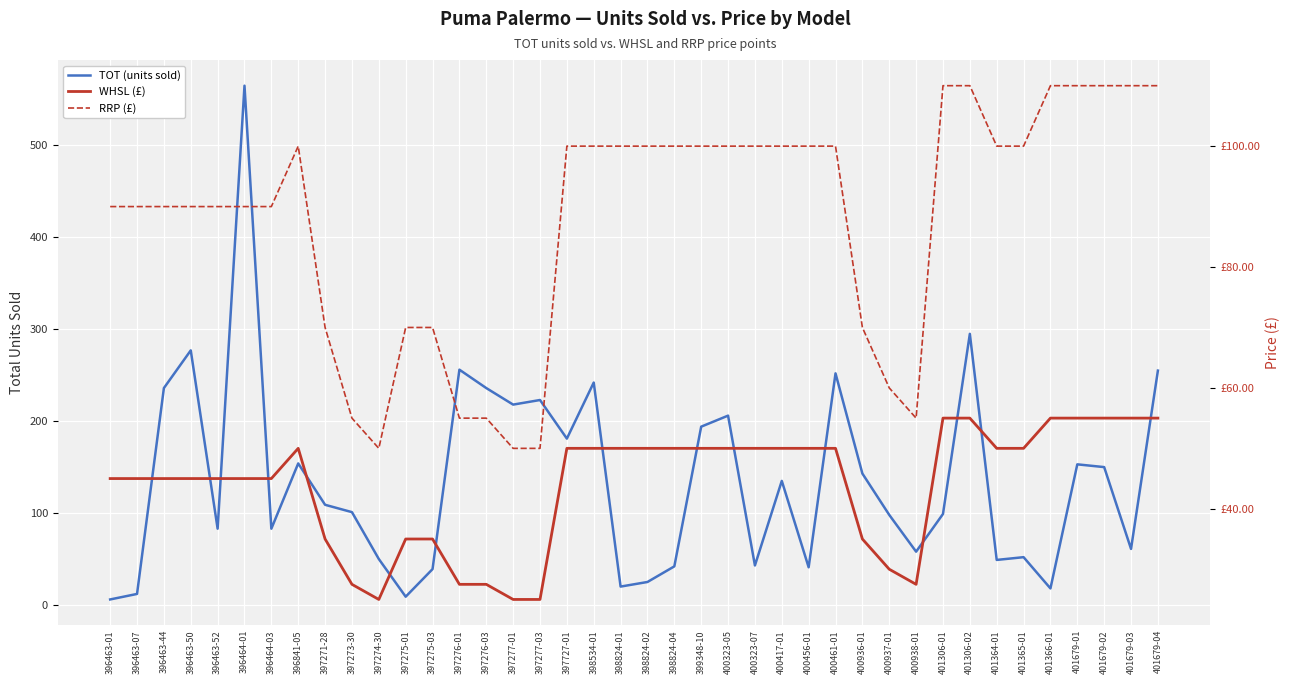

What is the label of the 2nd point from the right?

401679-03